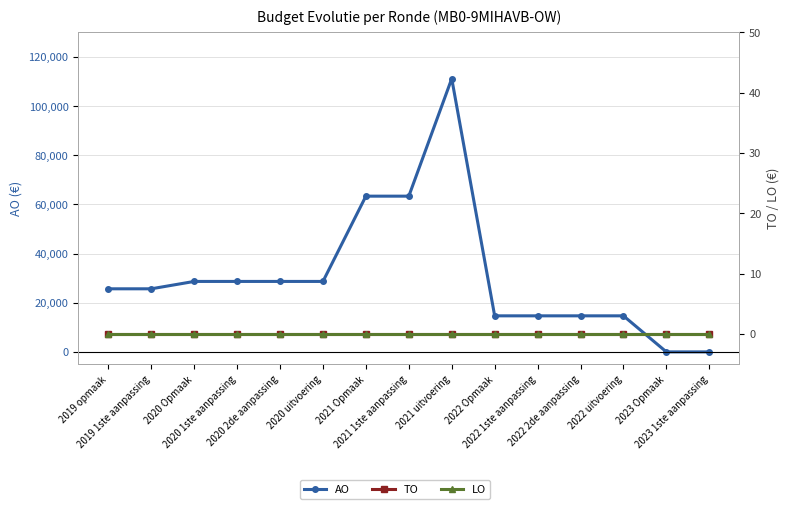

Rank the series at 2023 Opmaak from lowest to highest value.

AO, TO, LO